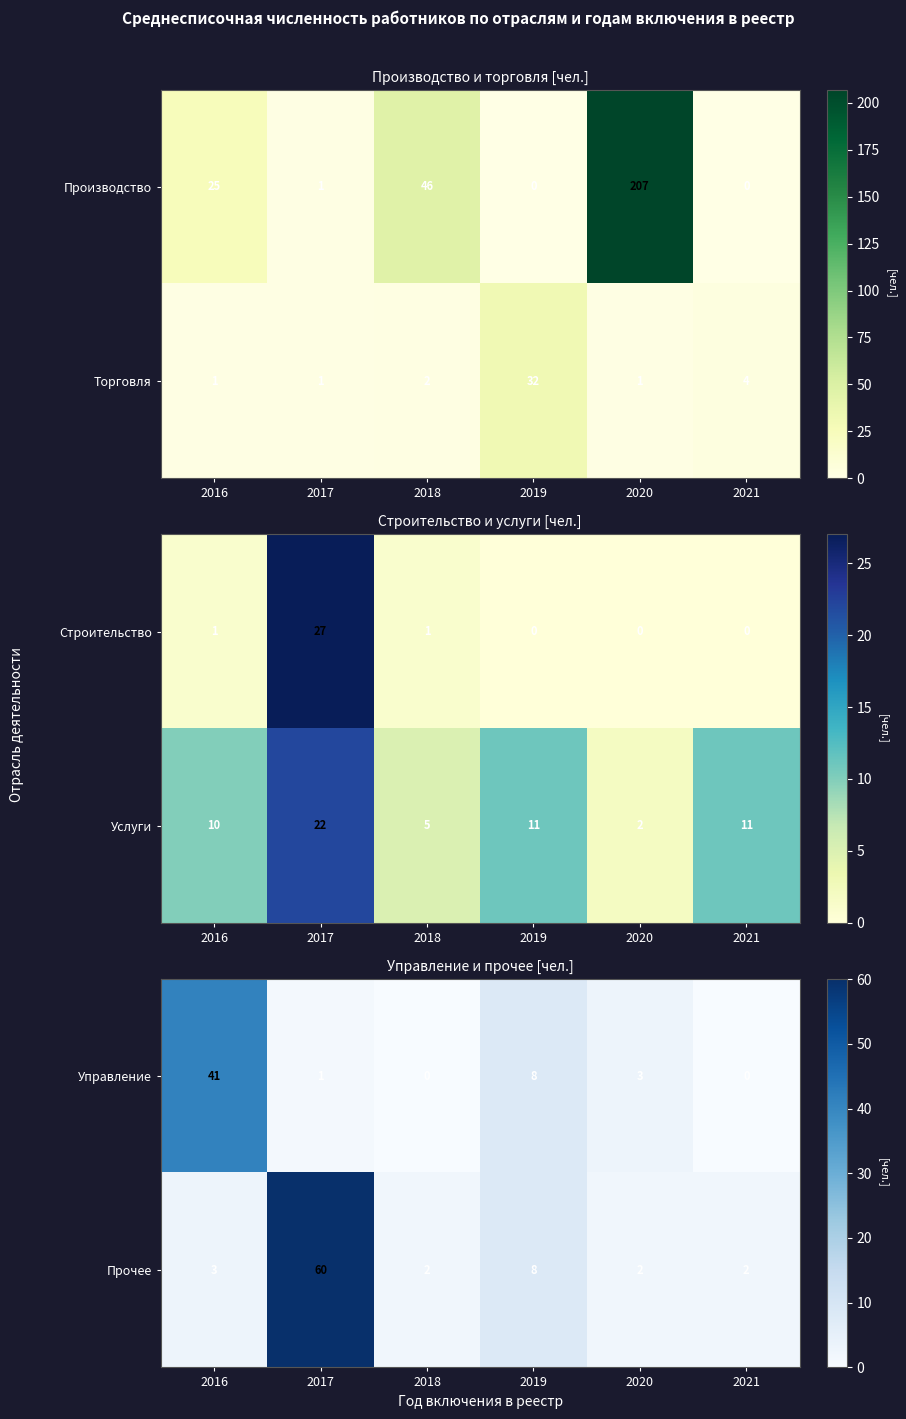

What is the difference between the Прочее values at 2017 and 2020?

58